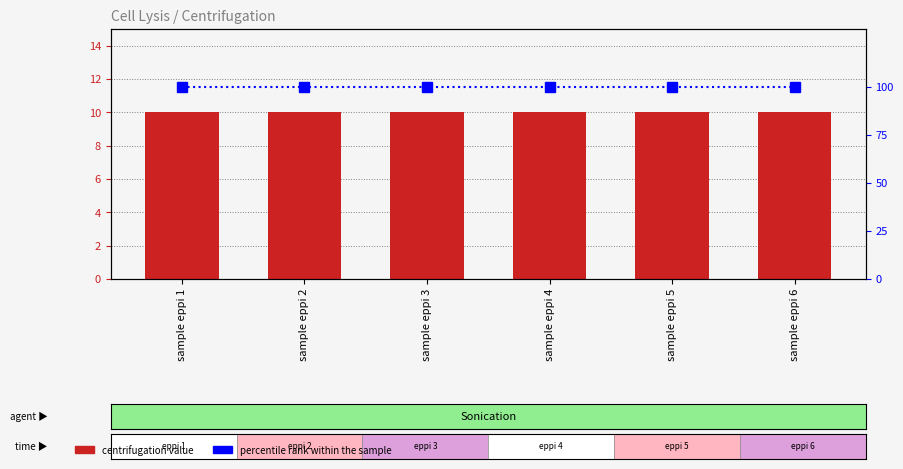

Which series has the largest total across all categories?

percentile rank within the sample